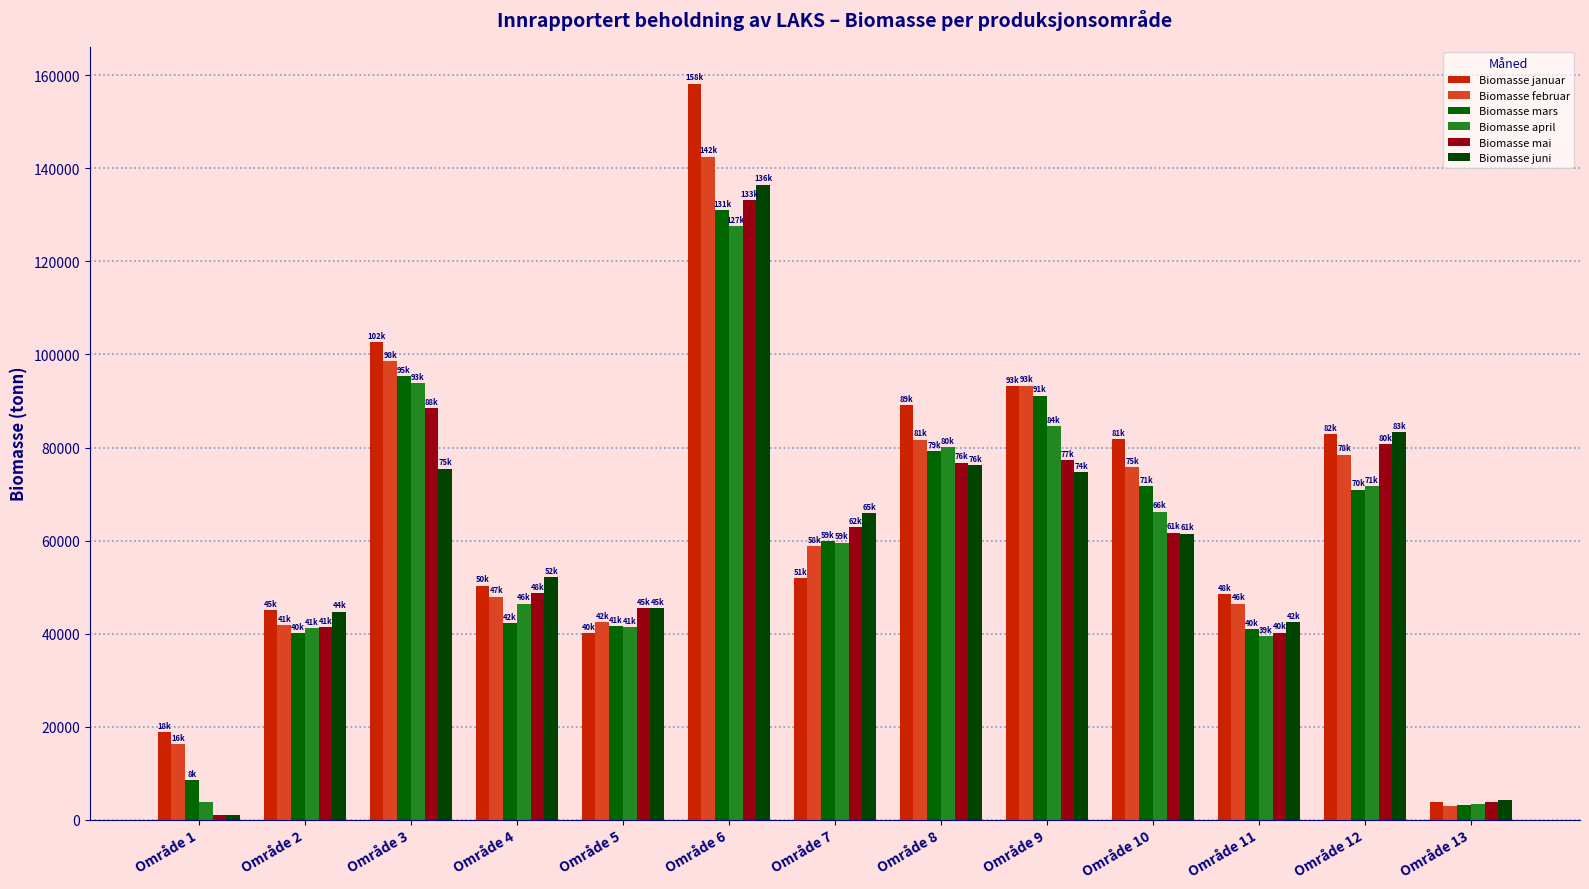

Count the number of data series in this chart.

6